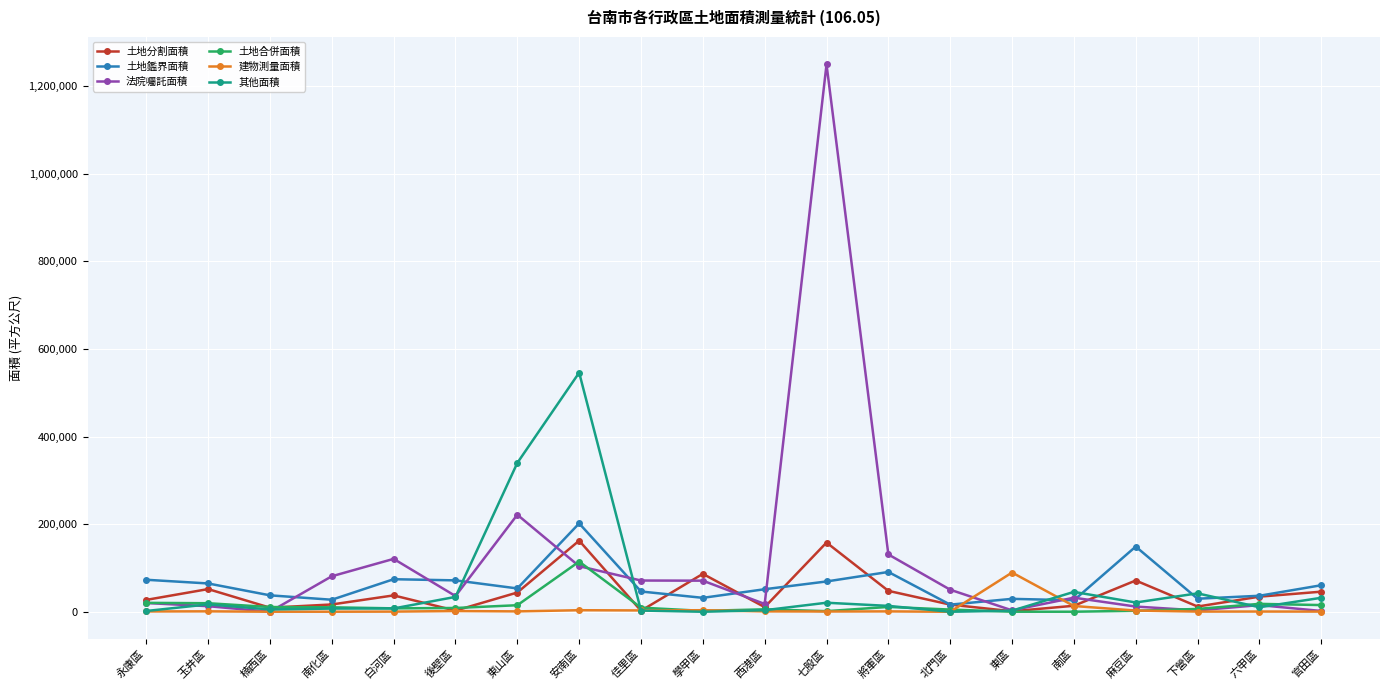

Where is the first local maximum for 土地分割面積?

玉井區